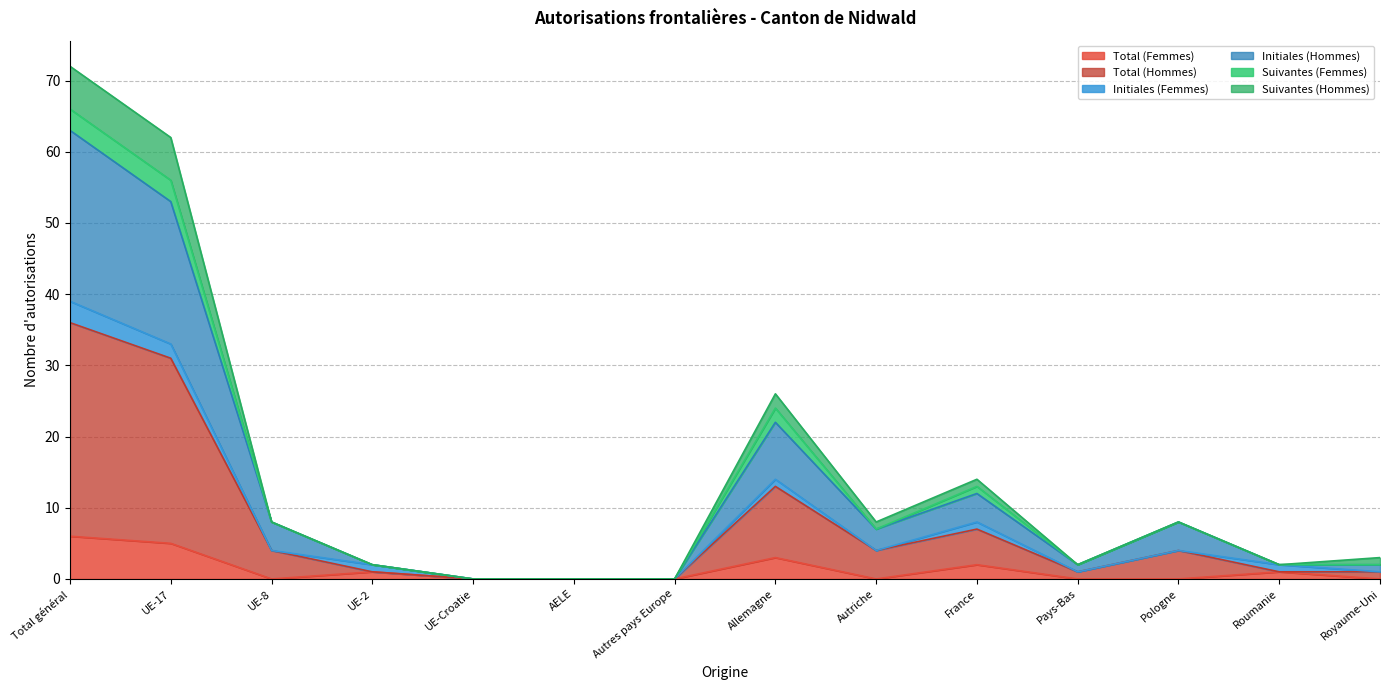

The value of Total (Femmes) at Royaume-Uni is 0. True or false?

True